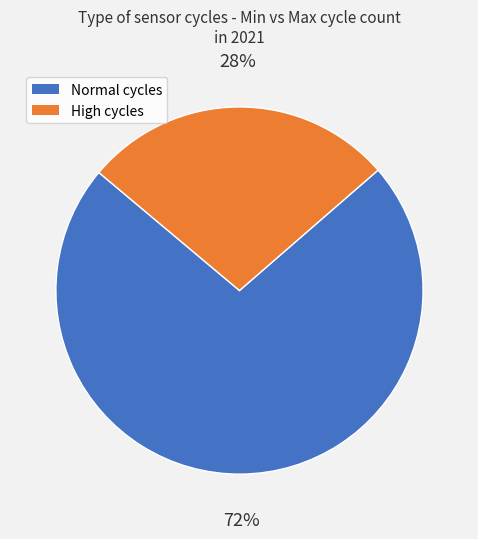

Is there a majority slice in this chart?

Yes